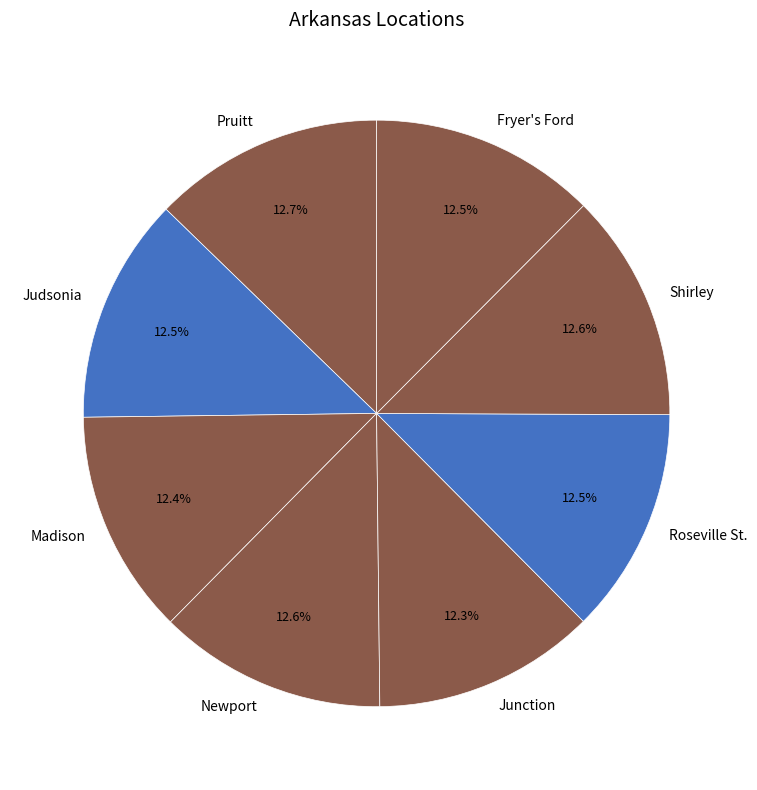

How many segments does this pie chart have?

8